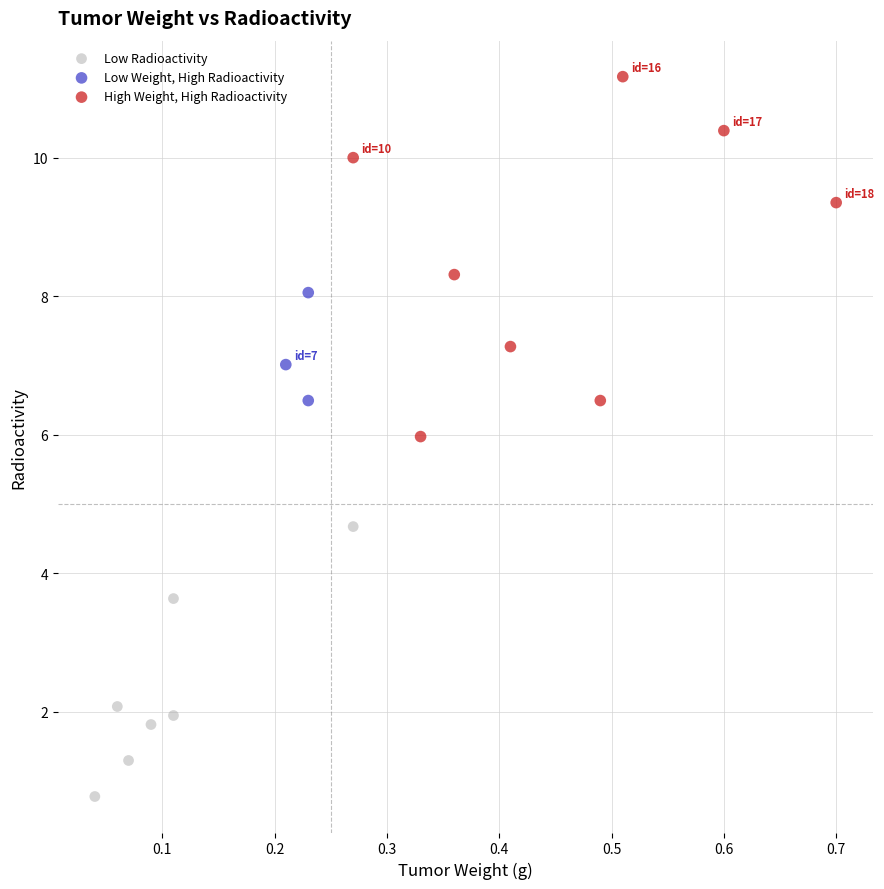

Which series has the widest spread of Y values?

High Weight, High Radioactivity